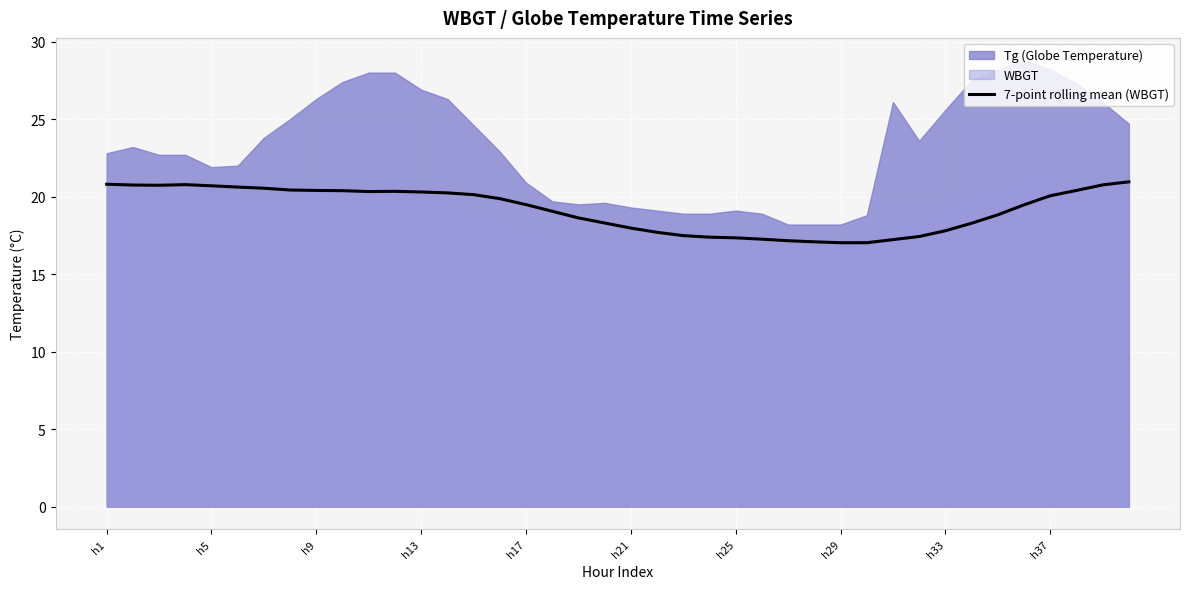

How many values are below 19?

17